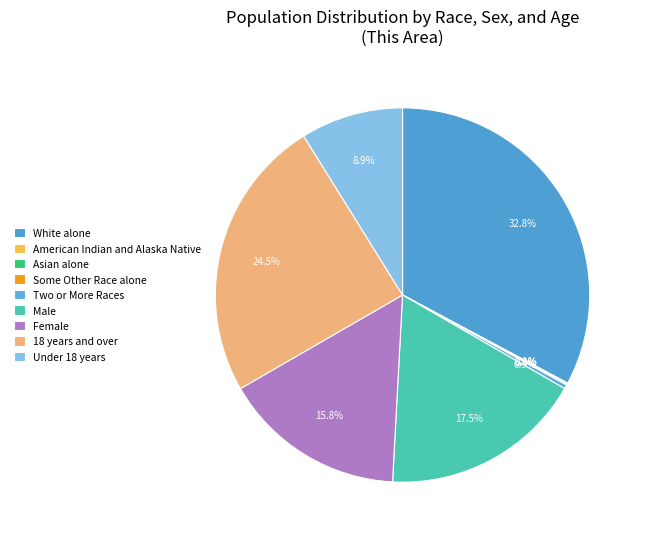

The 18 years and over slice represents 11% of the pie. True or false?

False